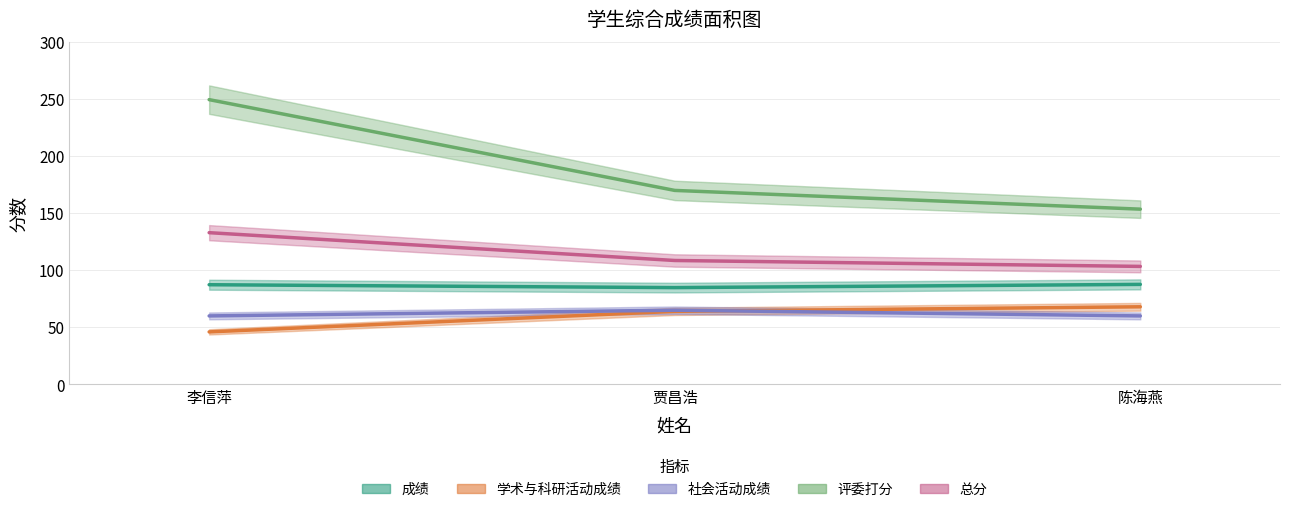

What is the value of the 总分 point at the 3rd from the left?

103.4